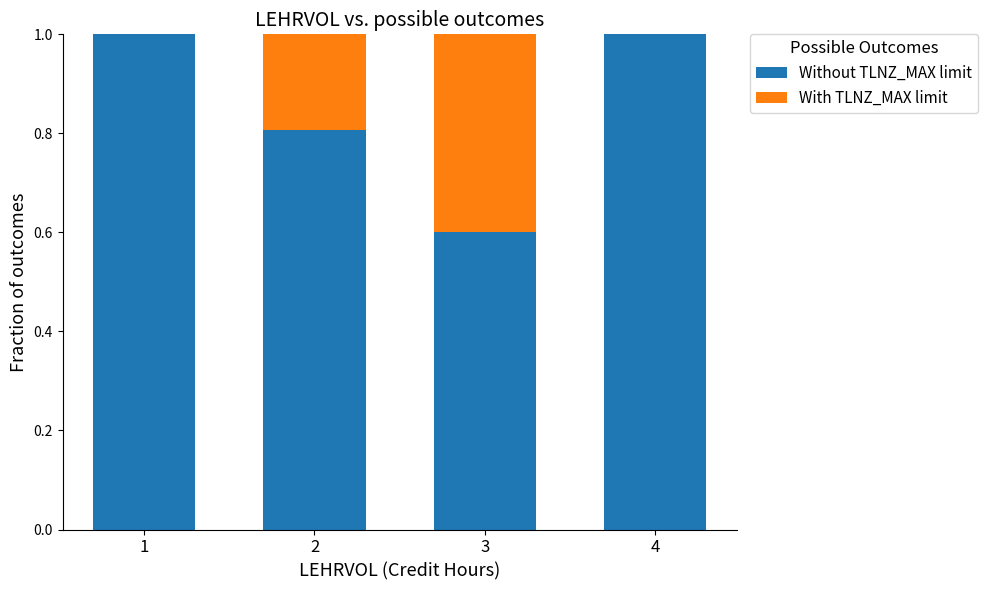

What is the sum of all Without TLNZ_MAX limit values?

3.4